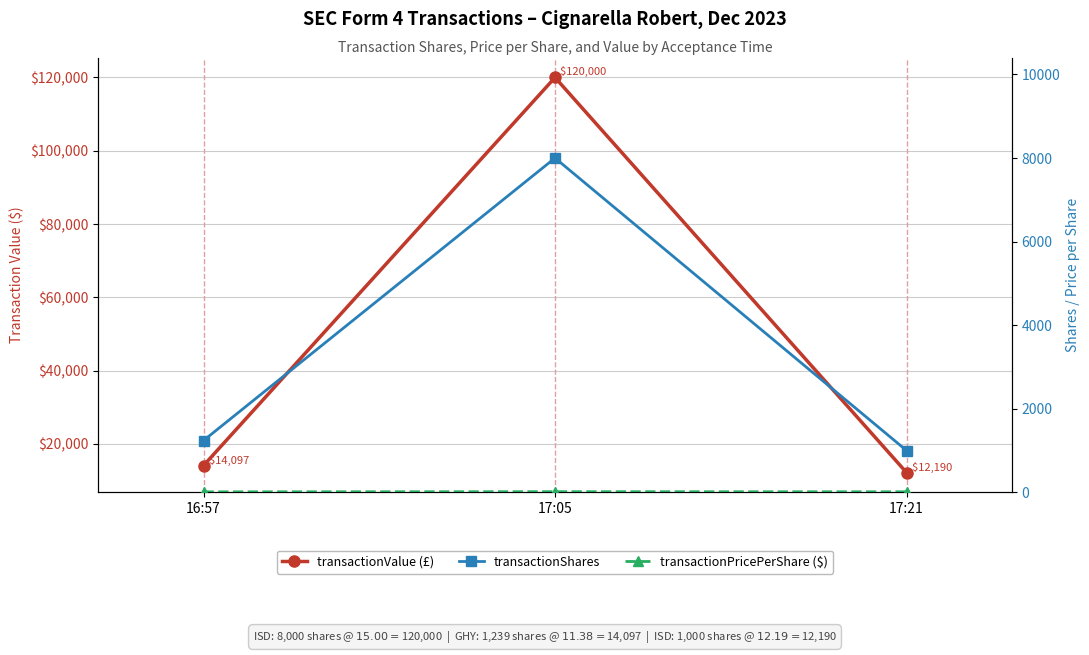

At which category is the sum across all series the highest?

17:05